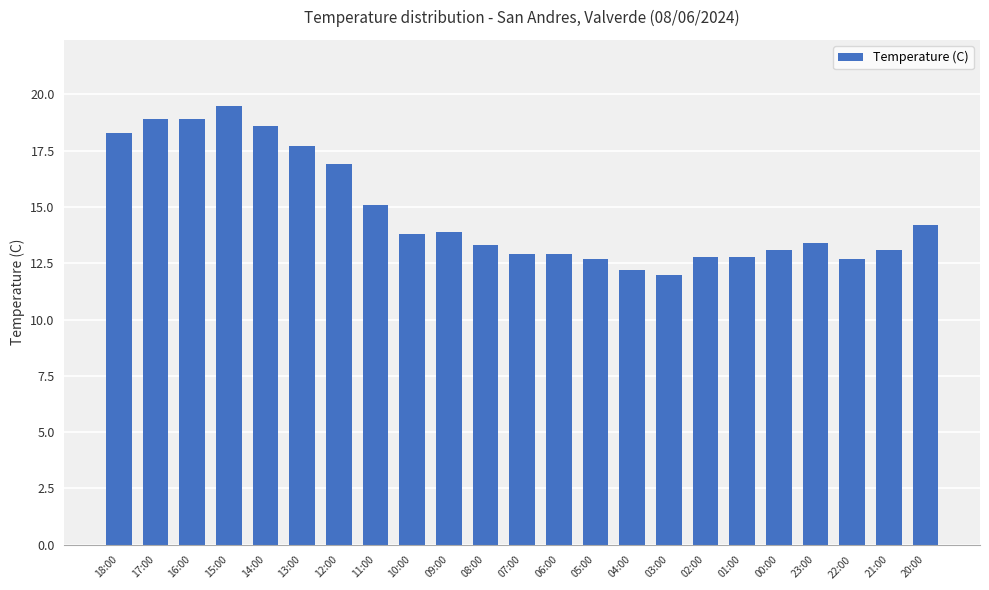

What position from the left is 14:00?

5